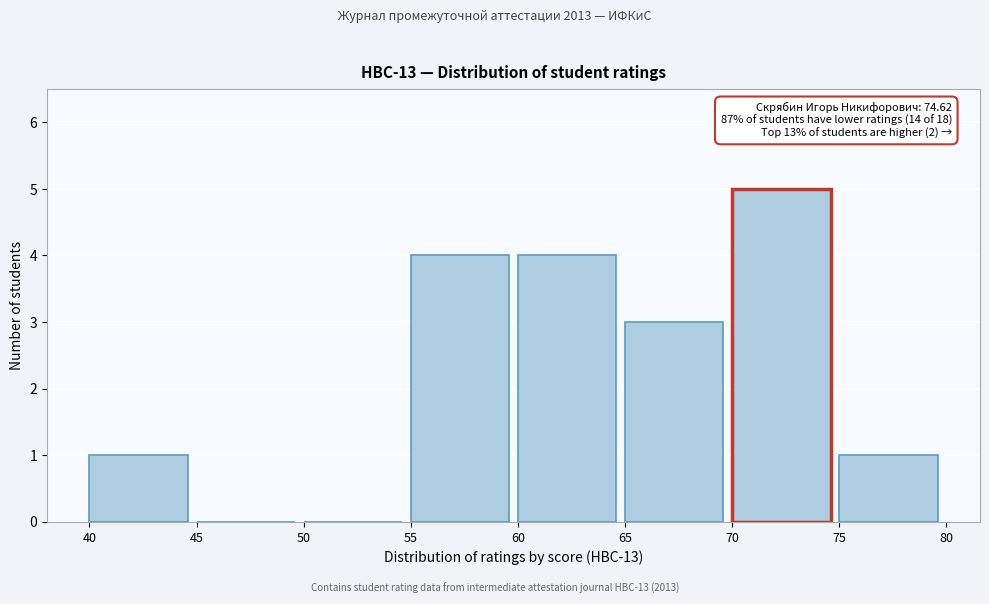

Which range on the x-axis has the tallest bar?

70 to 75